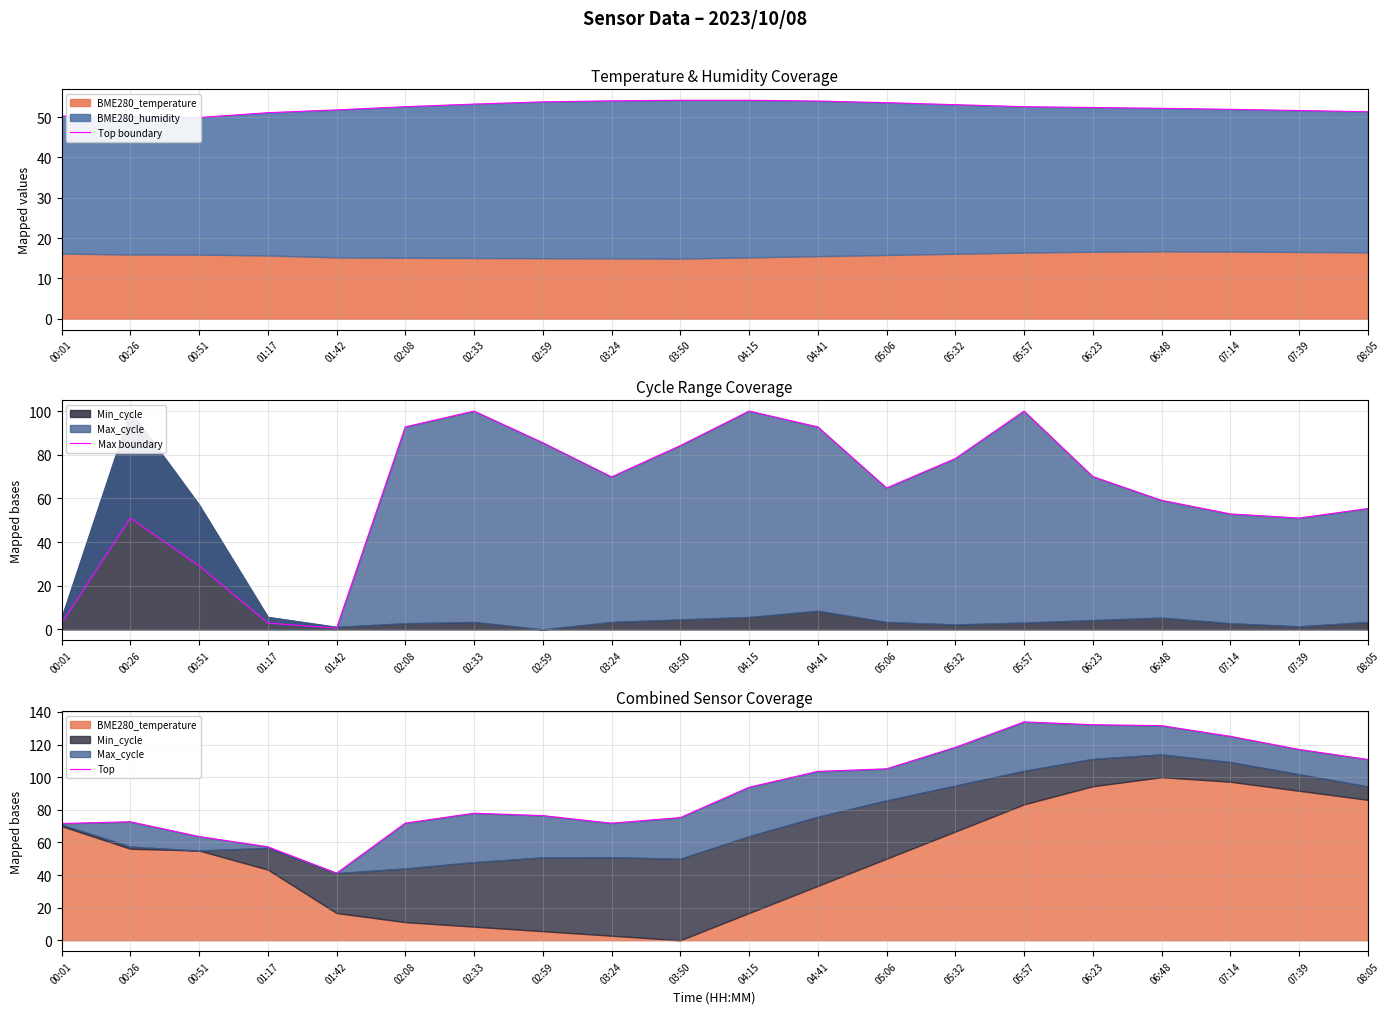

At which label does Top reach its peak?

05:57